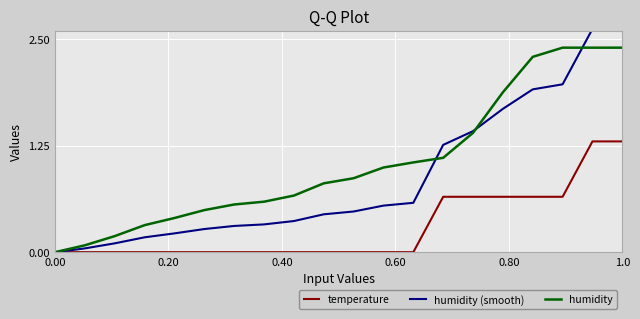

What is the maximum value shown in the chart?

2.6